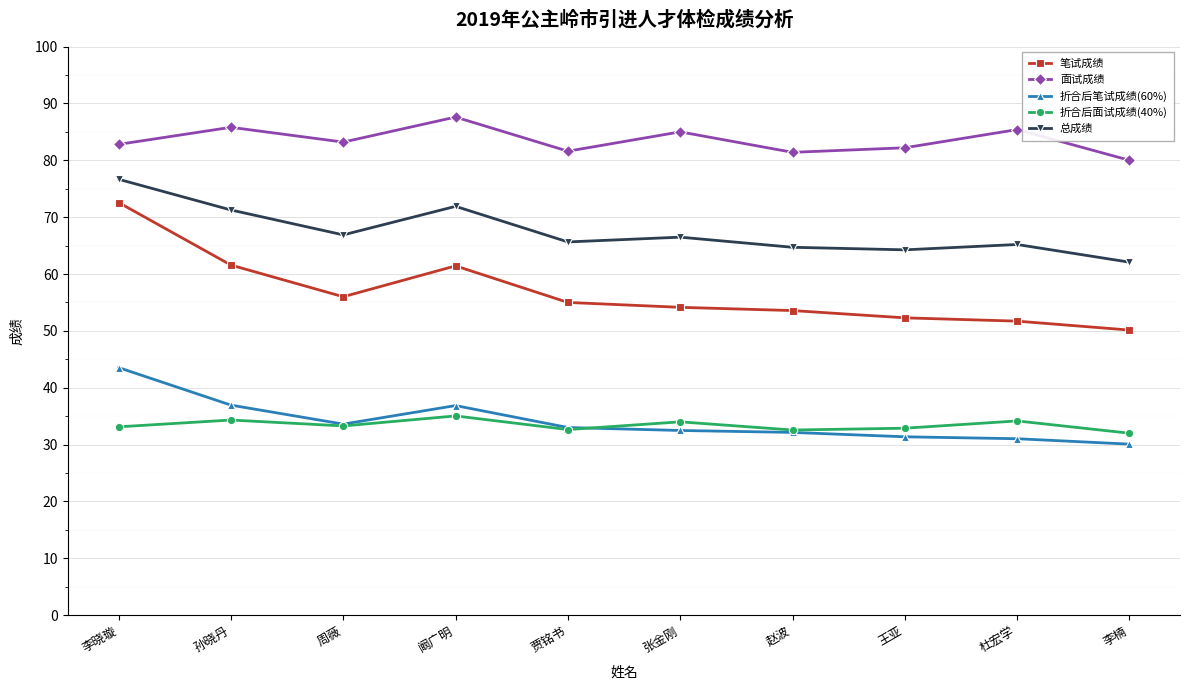

What is the value of the 笔试成绩 point at the 9th from the left?

51.7